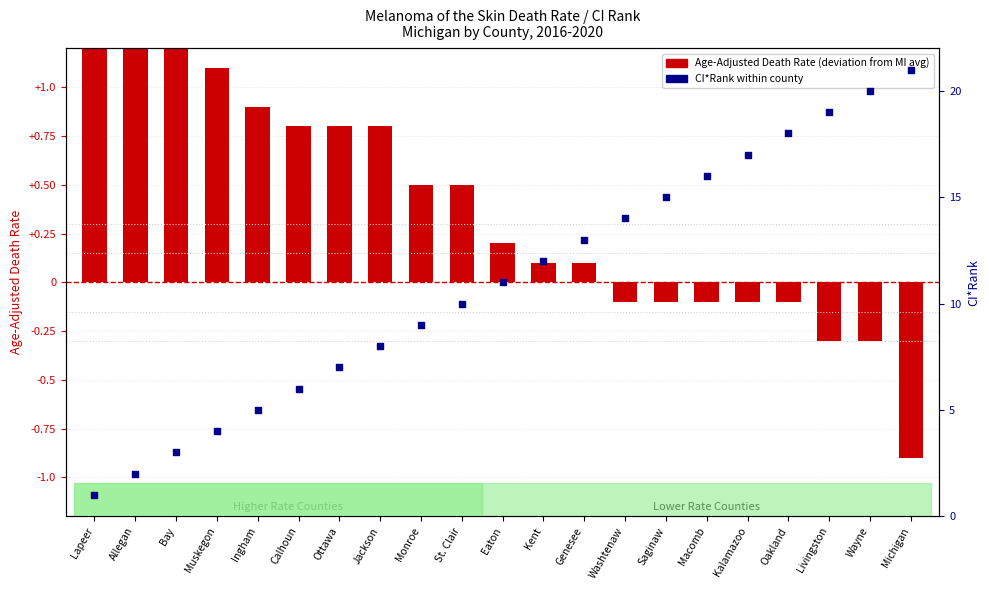

Which series contains the highest Y value?

CI*Rank